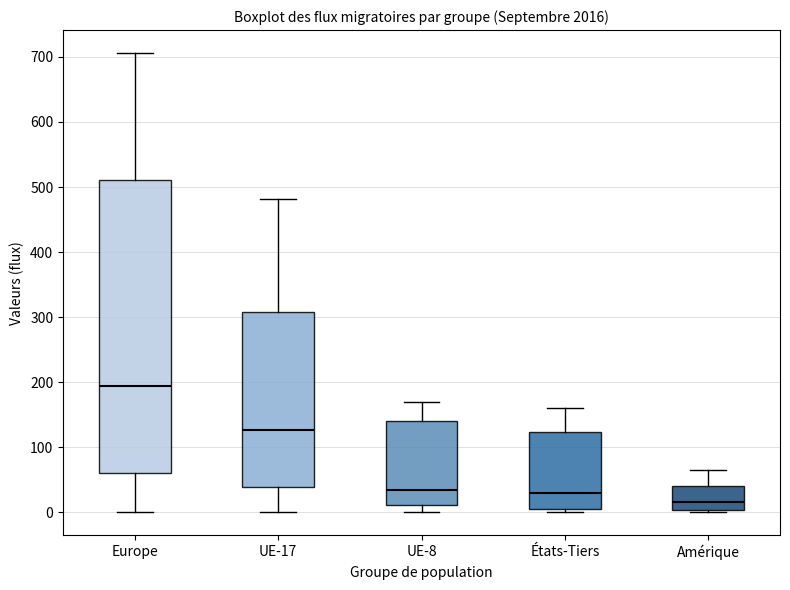

Reading left to right, transcribe this box plot: for each box, give where its median line is, the range the box spans, and where its two whiskers end, as read against the y-axis. The values are not printed on the chart, so give them approximately, as read against the axis.

Europe: median 190, box 60 to 510, whiskers 0 to 710
UE-17: median 130, box 40 to 310, whiskers 0 to 480
UE-8: median 30, box 10 to 140, whiskers 0 to 170
États-Tiers: median 30, box 10 to 120, whiskers 0 to 160
Amérique: median 20, box 0 to 40, whiskers 0 (just below the box's lower edge) to 70